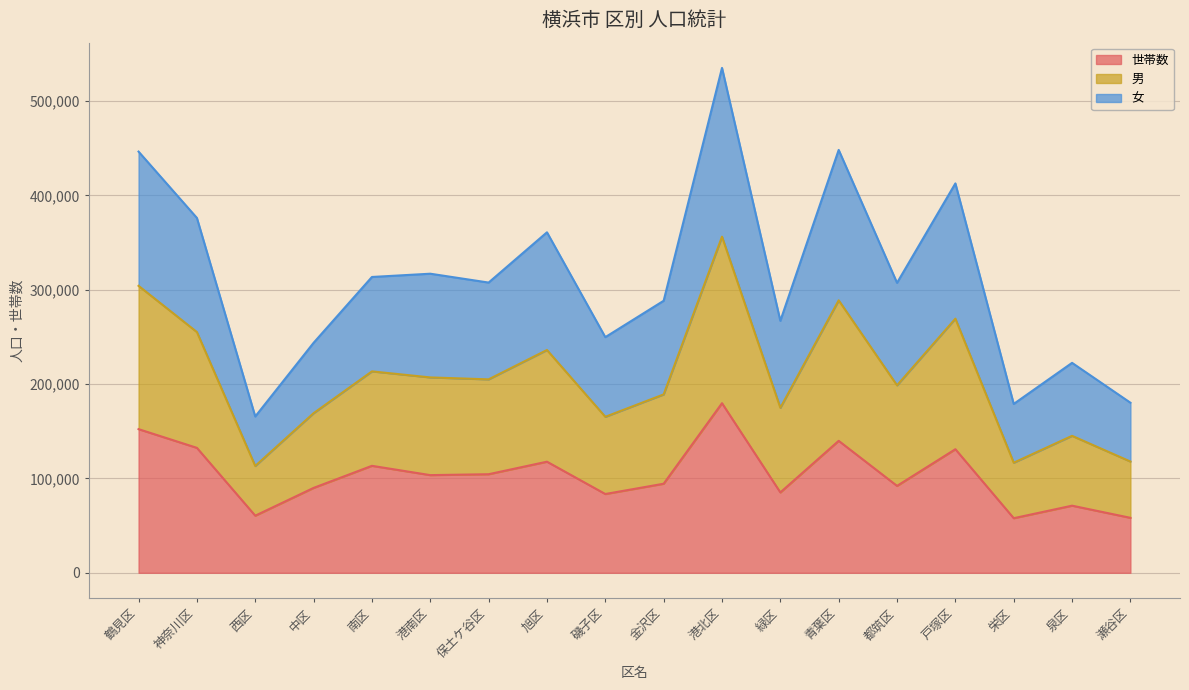

Does the chart display data point markers on the line(s)?

No